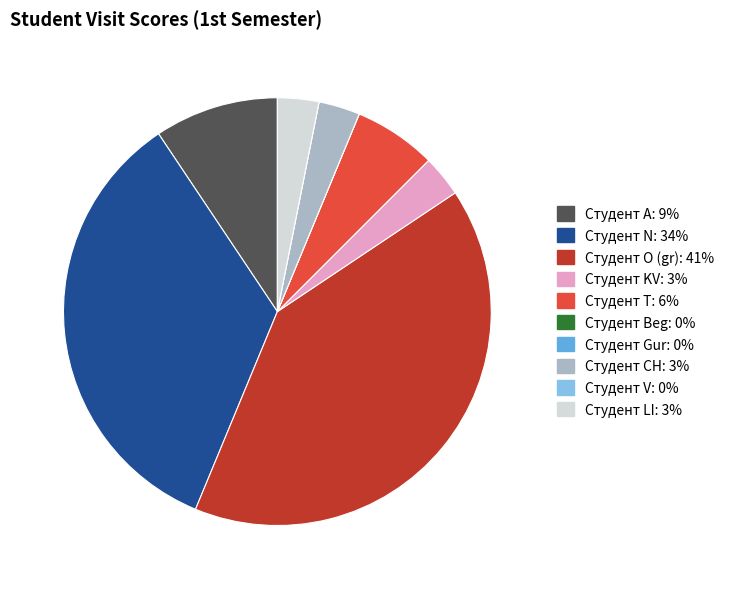

Does Студент LI represent more than half of the total?

No